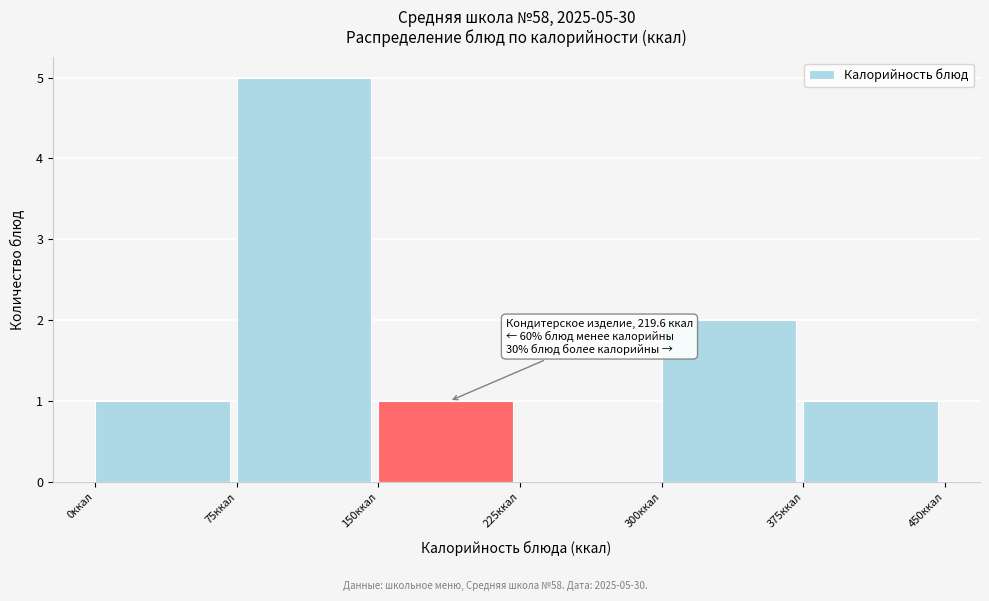

Over which range of the x-axis is the bar tallest?

75 to 150